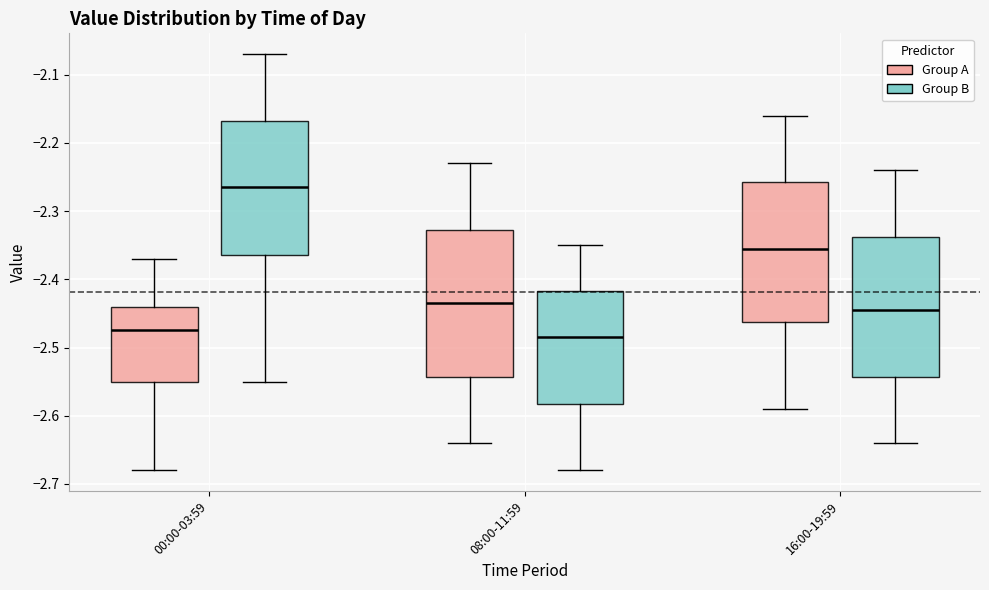

Where is the lower edge of the box for 00:00-03:59 (Group A) on the y-axis? The values are not printed on the chart, so give them approximately, as read against the axis.

-2.55